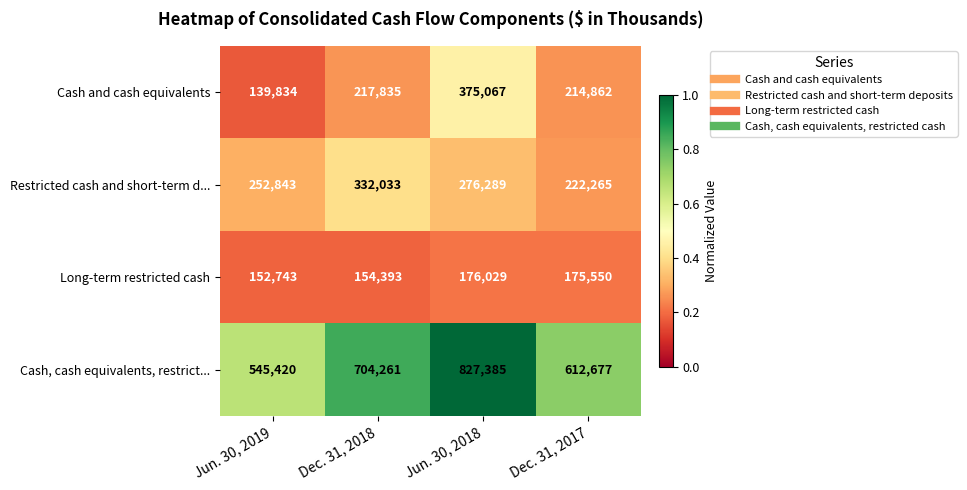

Where is Long-term restricted cash nearest to the value 164386?

Dec. 31, 2018